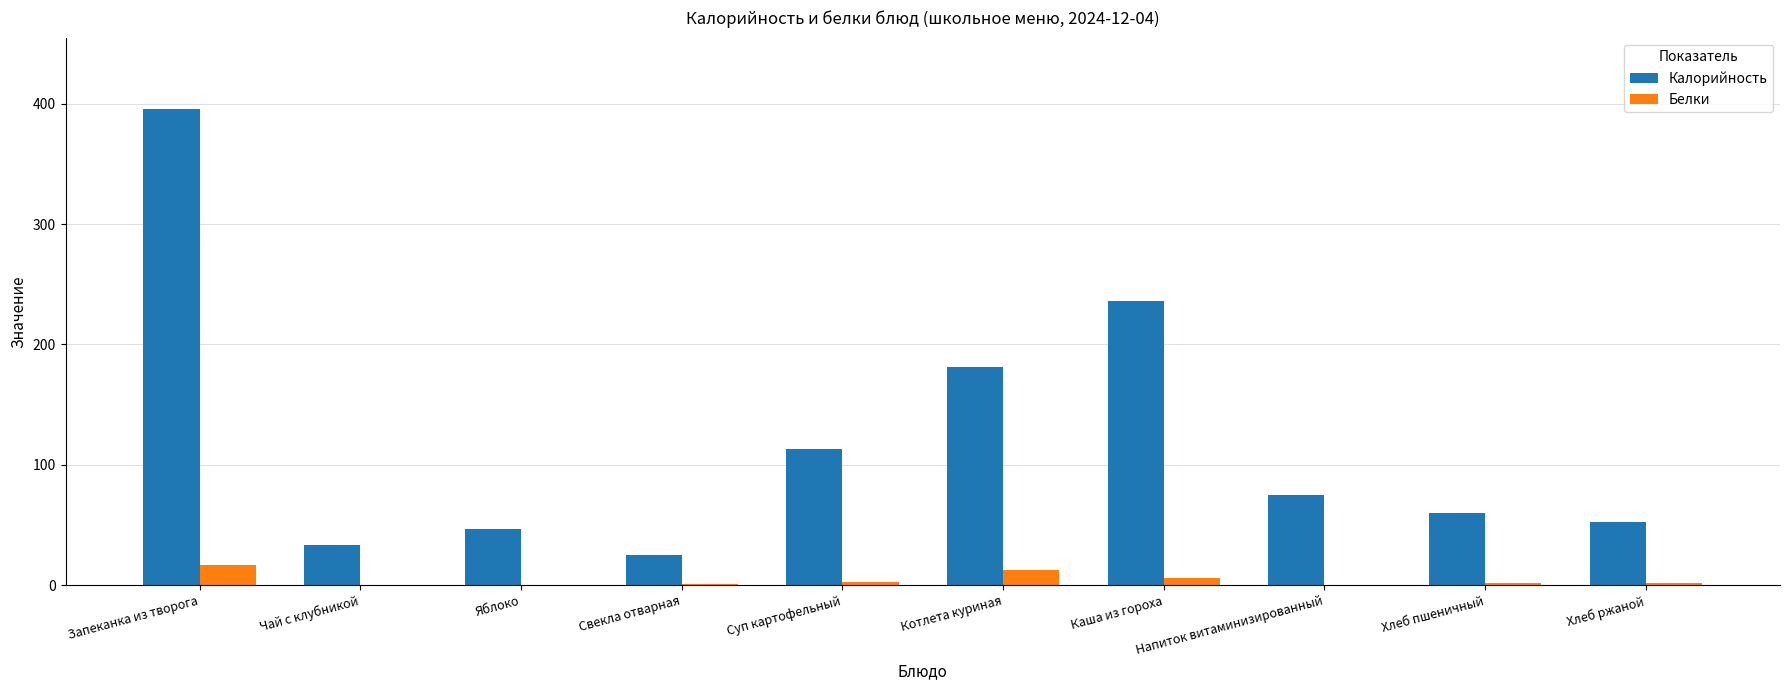

What is the sum of all Калорийность values?

1218.9